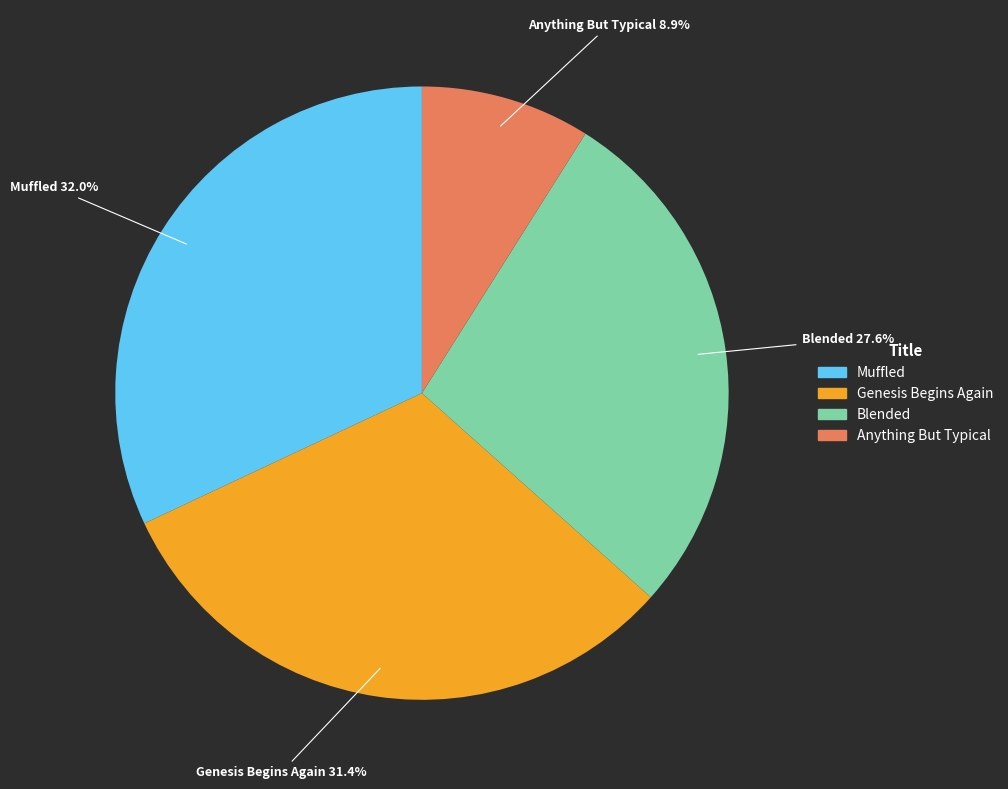

Does any single category account for the majority?

No